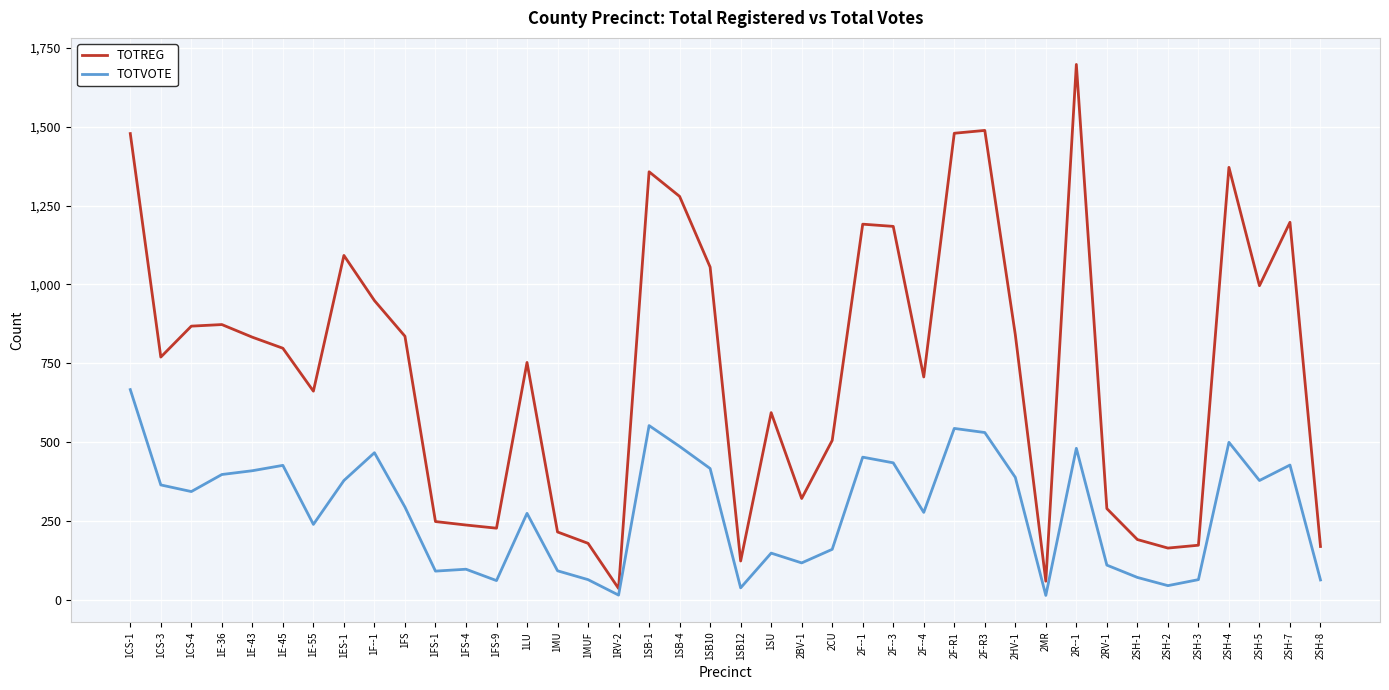

How many lines are shown in the chart?

2